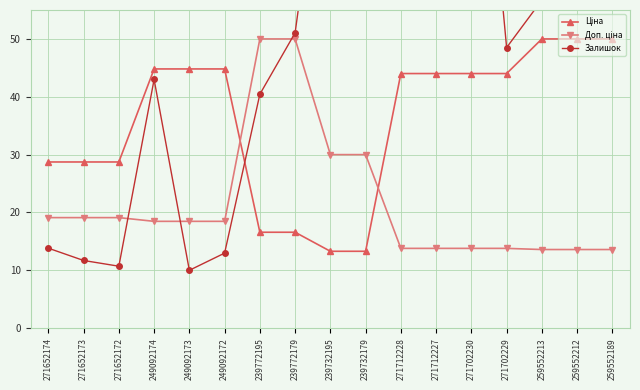

Which series has the largest range (max minus min)?

Залишок